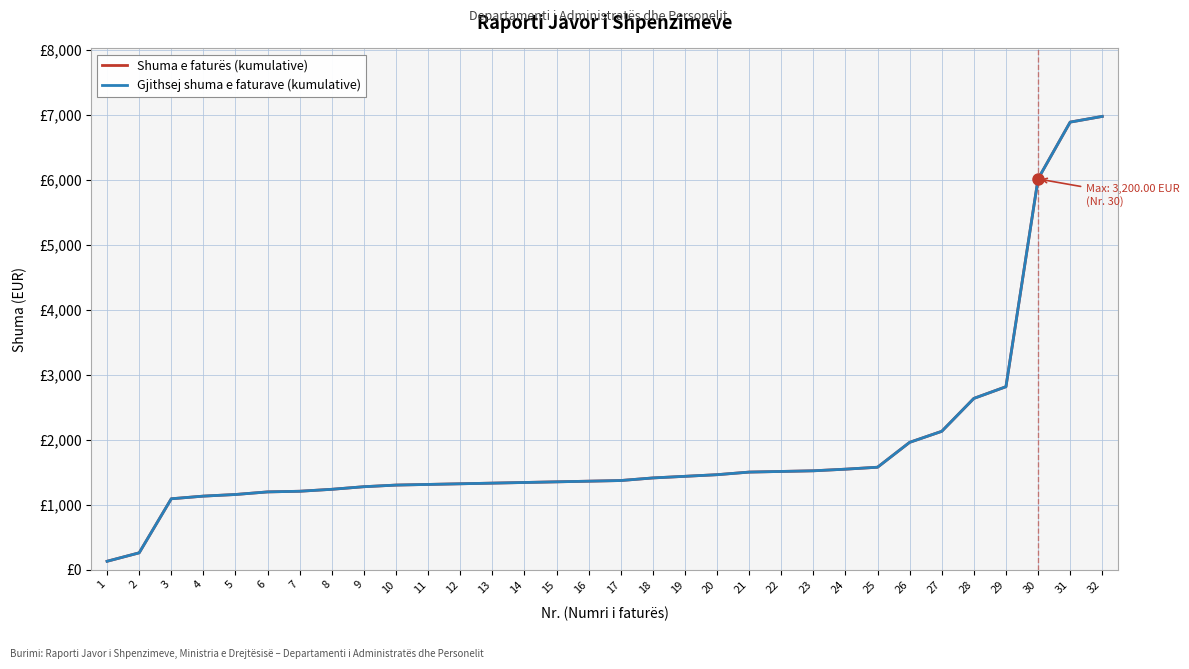

Does the chart have visible grid lines?

Yes